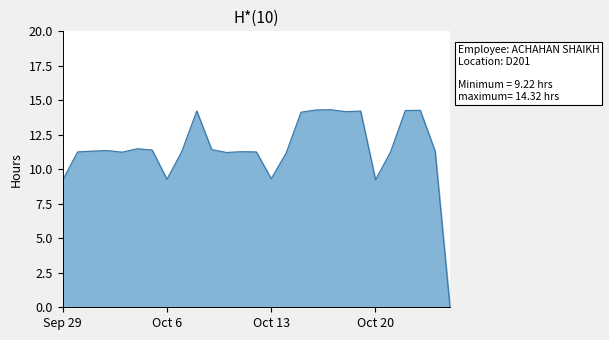

What is the maximum value shown in the chart?

14.3